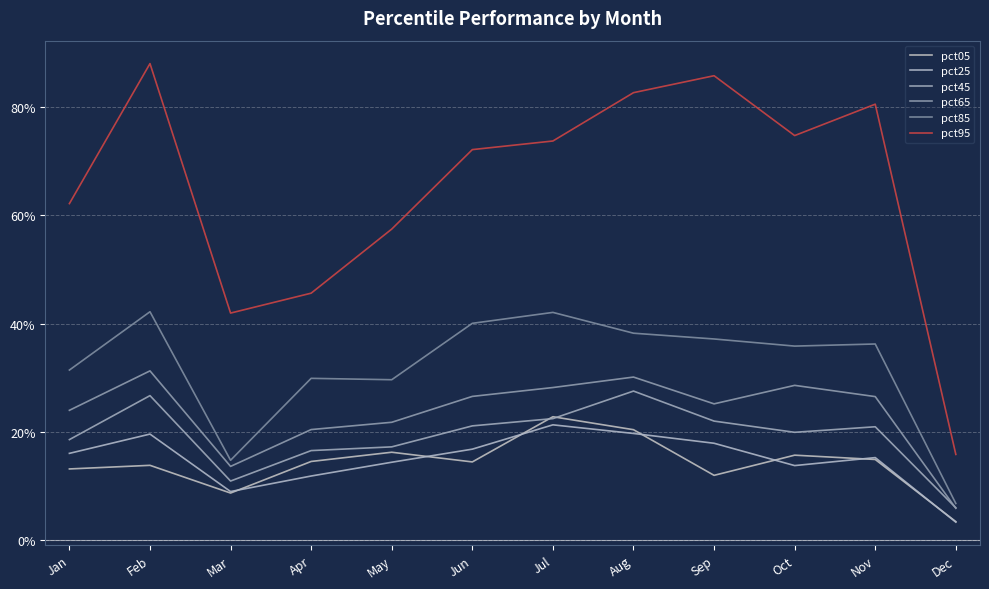

What is the total value across all series at Jan?

1.7